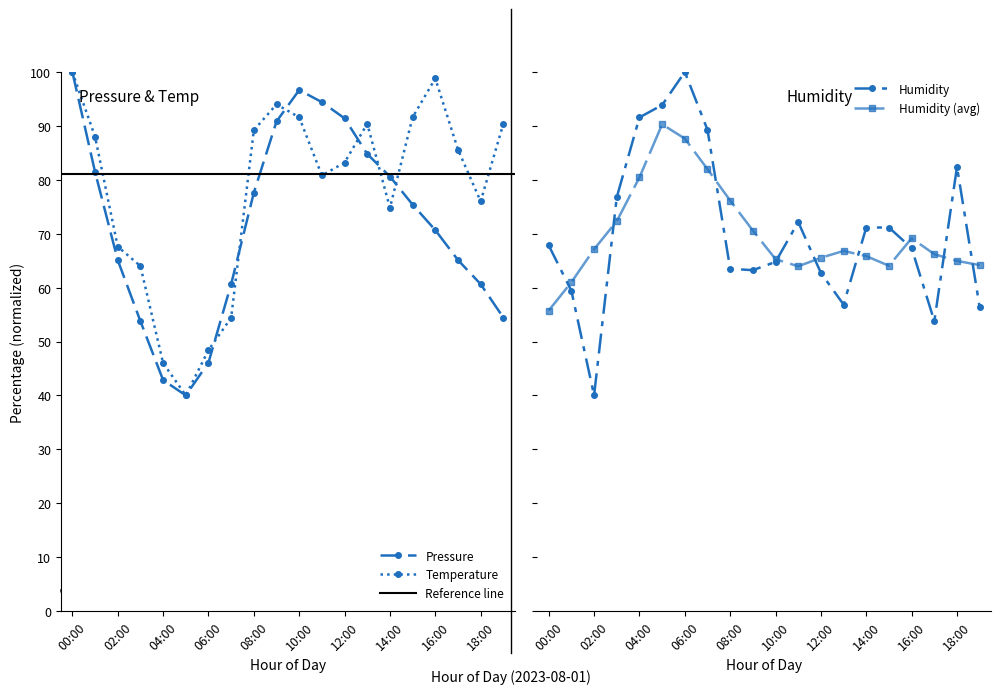

How many times do temperature and humidity cross each other?

4